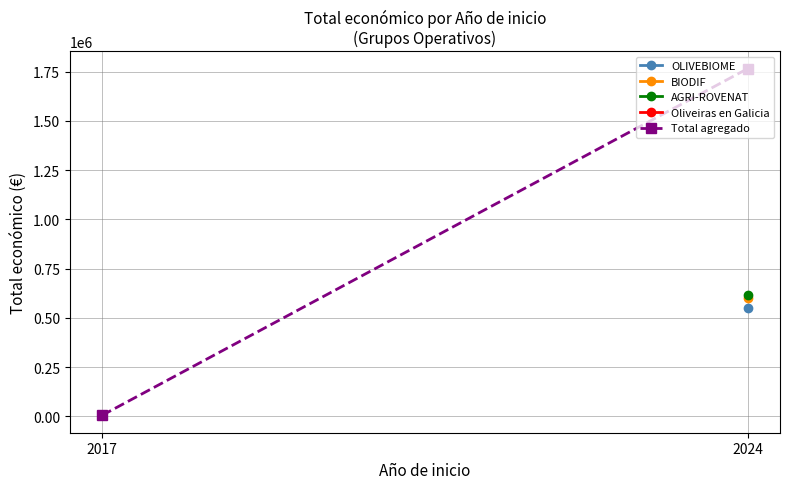

Between 2017 and 2024, which is larger?

2024